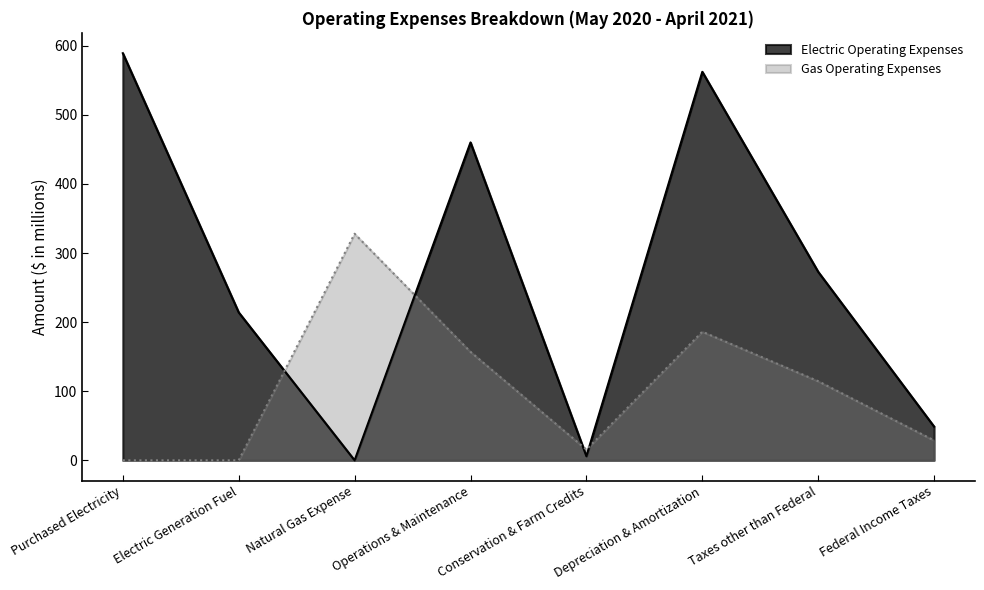

At which label does Gas Operating Expenses reach its peak?

Natural Gas Expense